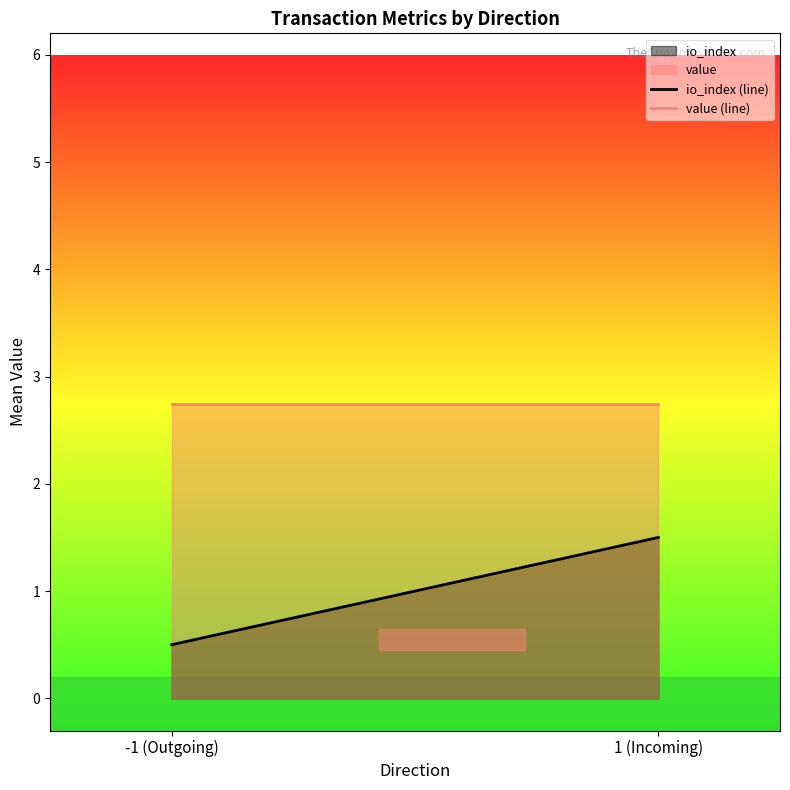

What is the average value of the value (line) series?

2.7